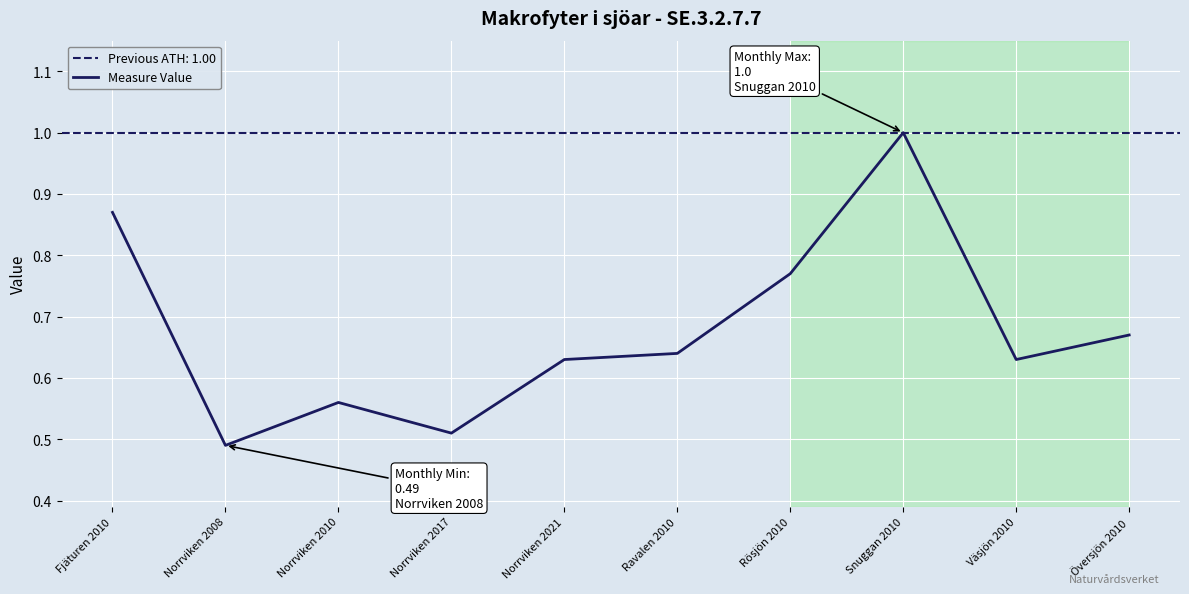

Which category has the lowest value across all series?

Norrviken 2008